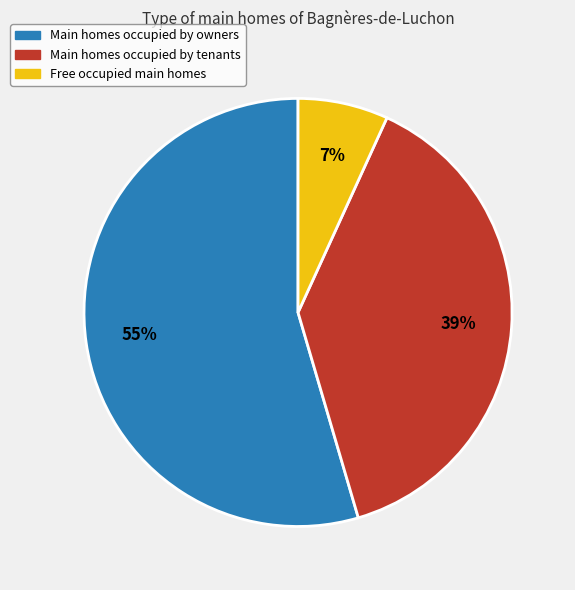

Is there a majority slice in this chart?

Yes